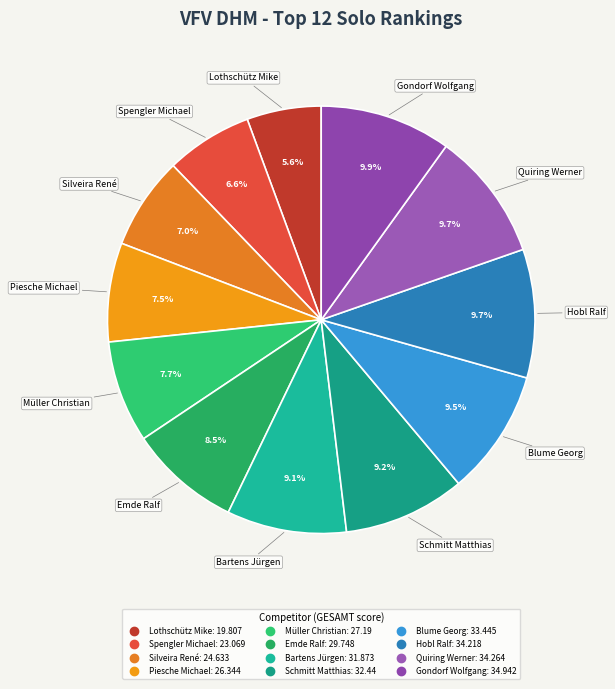

Is Piesche Michael the majority of the pie?

No